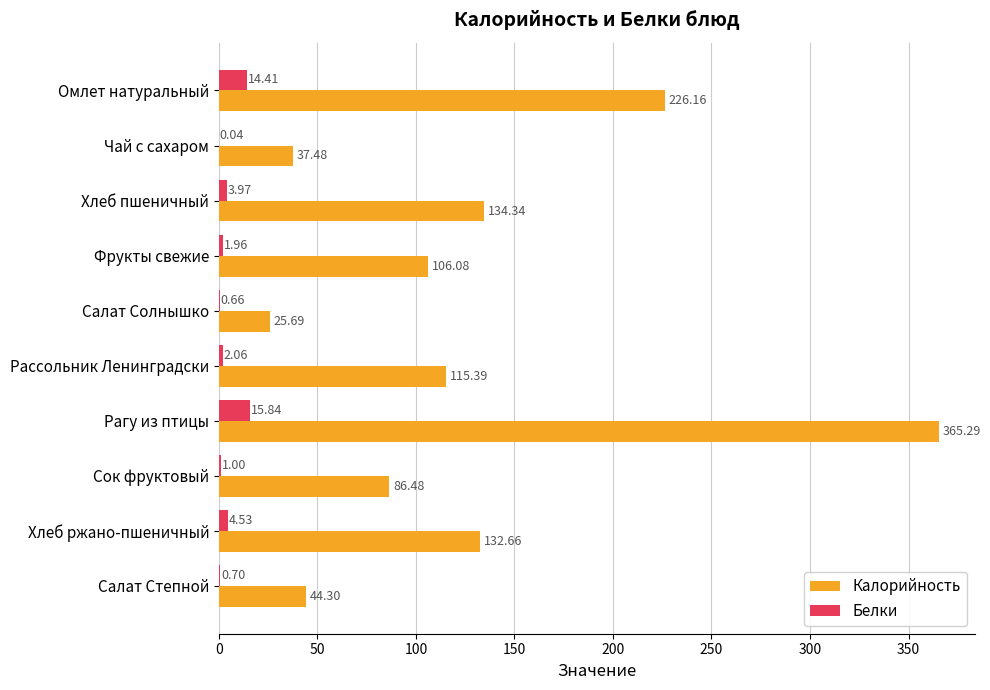

Which series has the largest total across all categories?

Калорийность